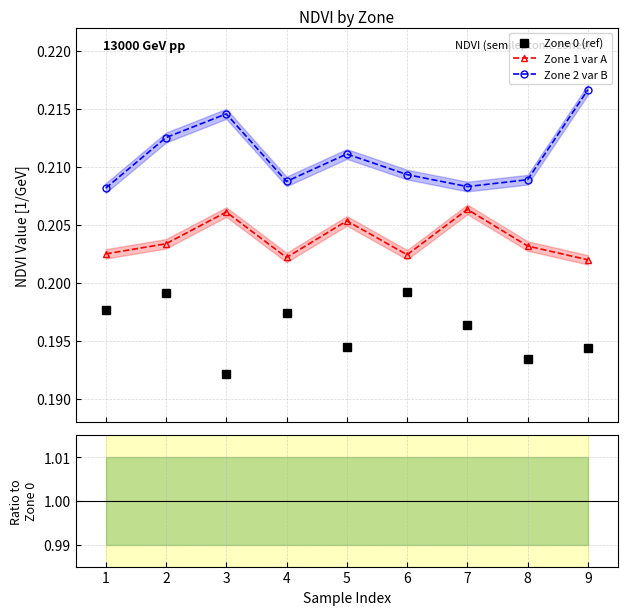

True or false: Zone 2 var B and Zone 0 (ref) cross at least once.

False